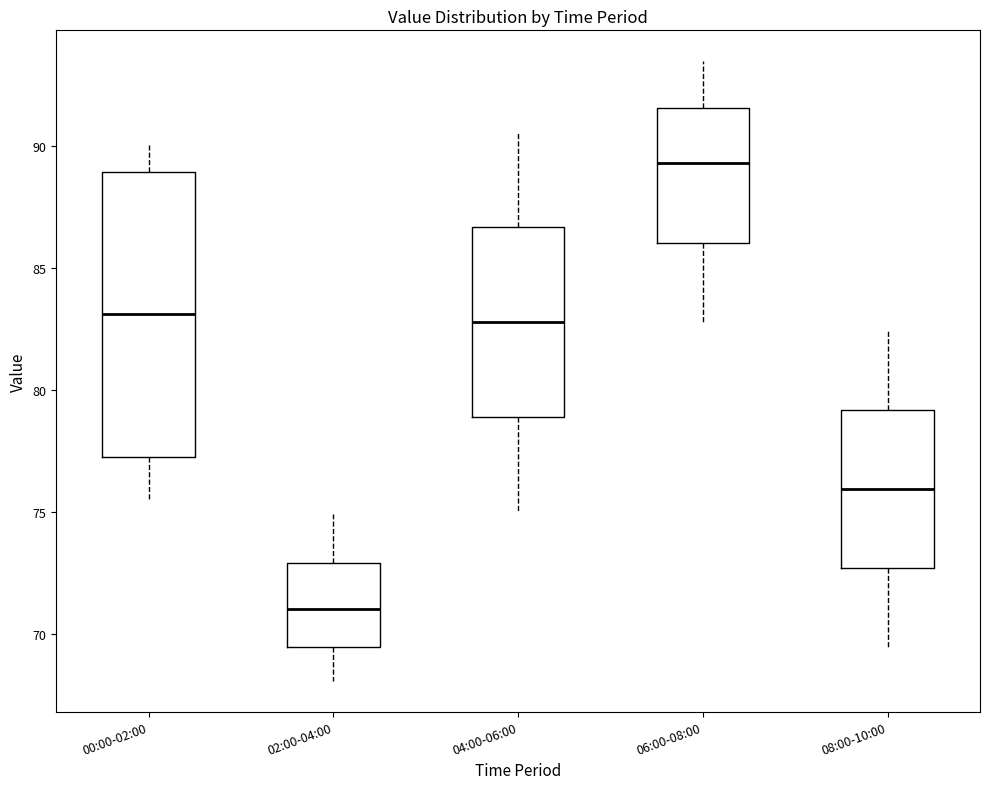

Reading left to right, read every box against the y-axis: the position of its median line, the range the box covers, and the ends of its whiskers. The values are not printed on the chart, so give them approximately, as read against the axis.

00:00-02:00: median 83.0, box 77.0 to 89.0, whiskers 75.5 to 90.0
02:00-04:00: median 71.0, box 69.5 to 73.0, whiskers 68.0 to 75.0
04:00-06:00: median 83.0, box 79.0 to 86.5, whiskers 75.0 to 90.5
06:00-08:00: median 89.5, box 86.0 to 91.5, whiskers 83.0 to 93.5
08:00-10:00: median 76.0, box 72.5 to 79.0, whiskers 69.5 to 82.5